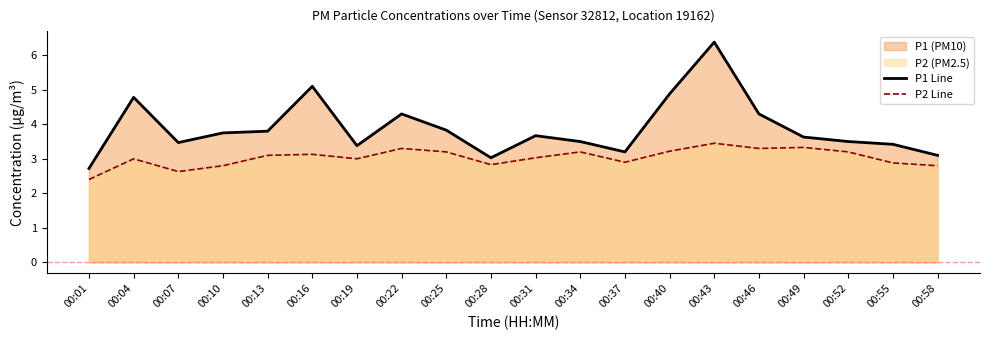

Which series changed the most between 00:13 and 00:46?

P1 Line